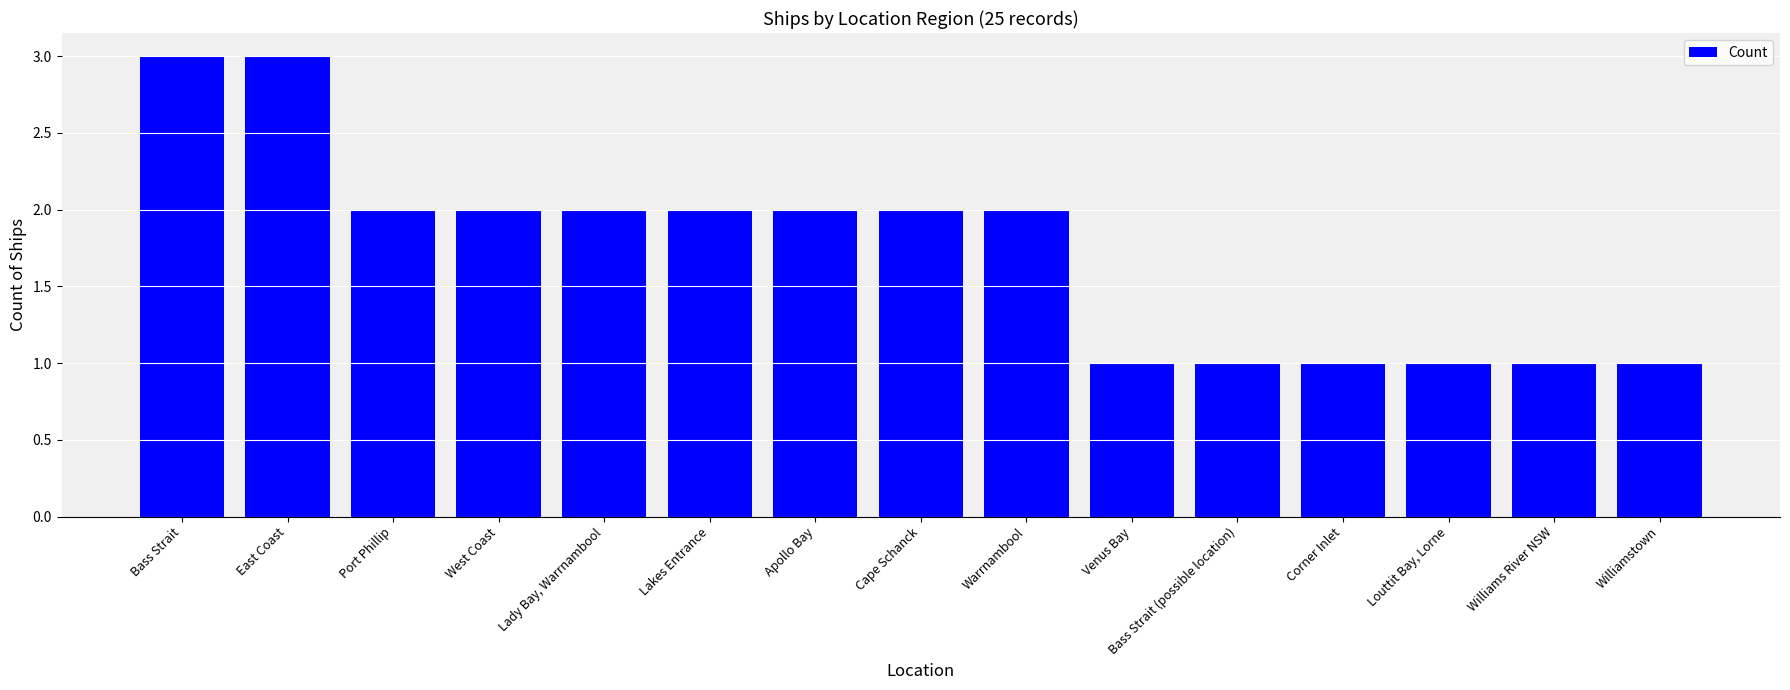

What is the value of the 15th bar from the left?

1